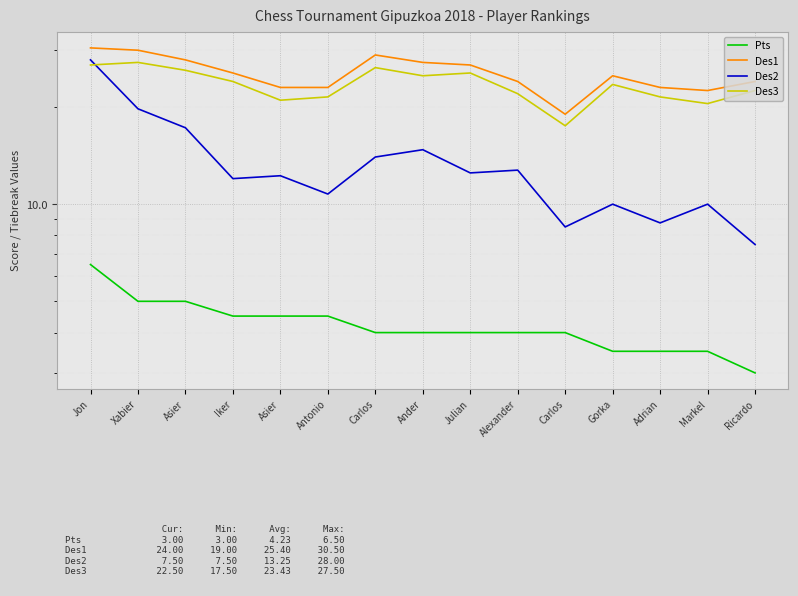

What is the sum of the Pts values at Julian and Asier?

9.0